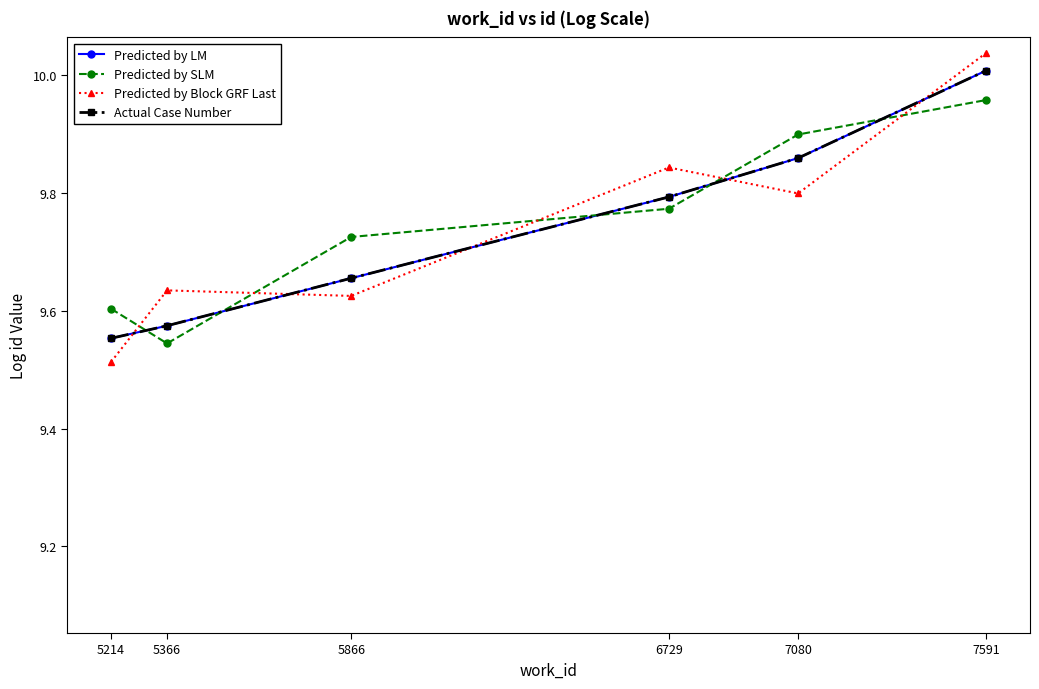

The Predicted by SLM series shows 9.6 at 5214. True or false?

True